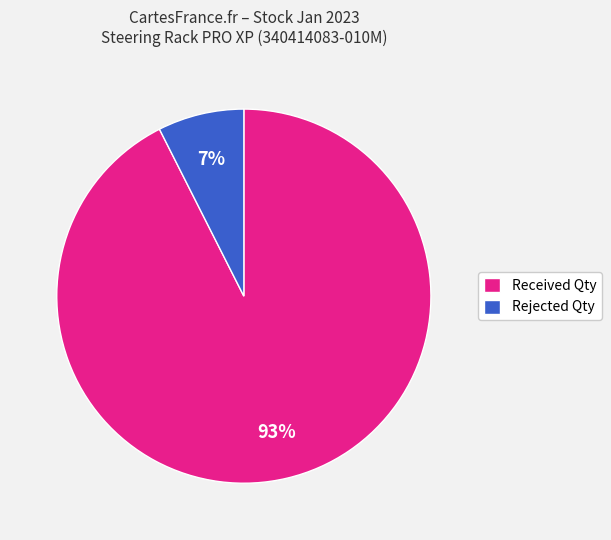

Rank the categories by value from lowest to highest.

Rejected Qty, Received Qty